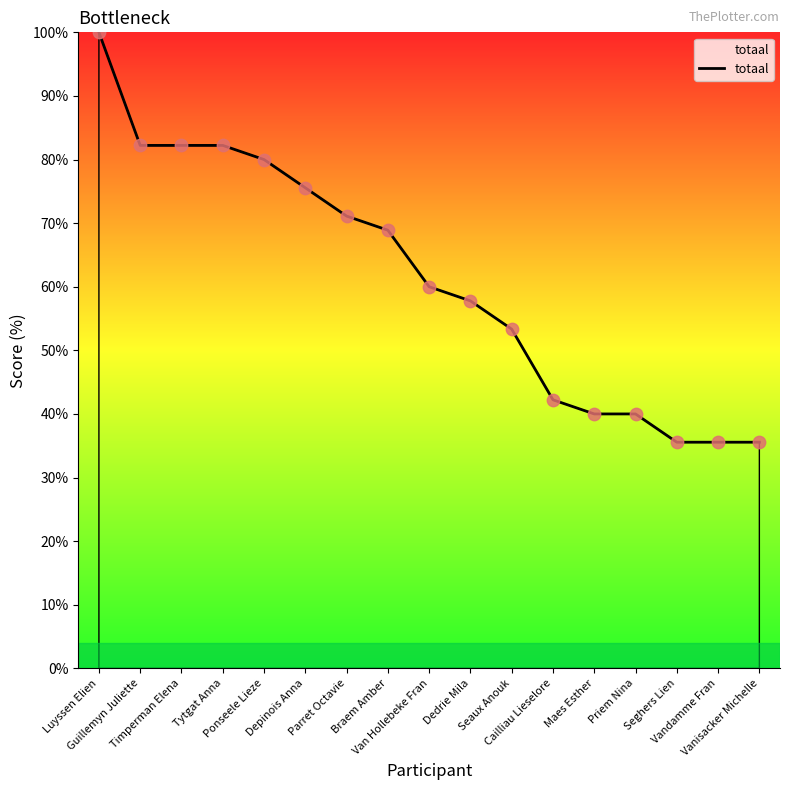

What is the change in value from Luyssen Elien to Braem Amber?

-31.1